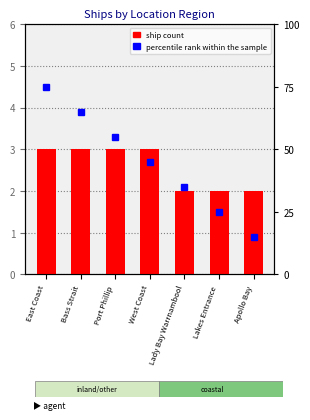

Which has a higher value, East Coast or Apollo Bay?

East Coast